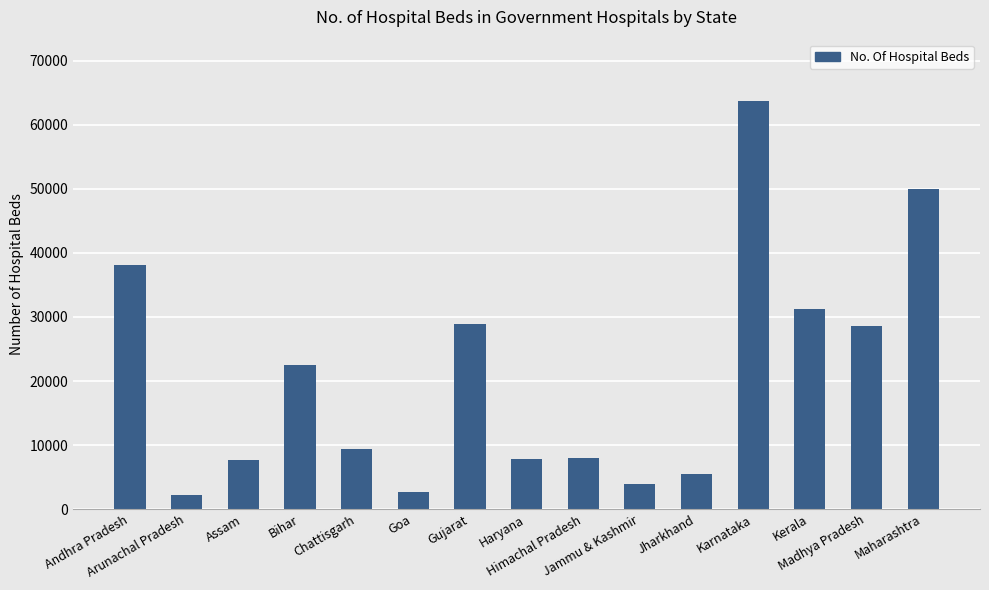

How many categories are shown in the chart?

15